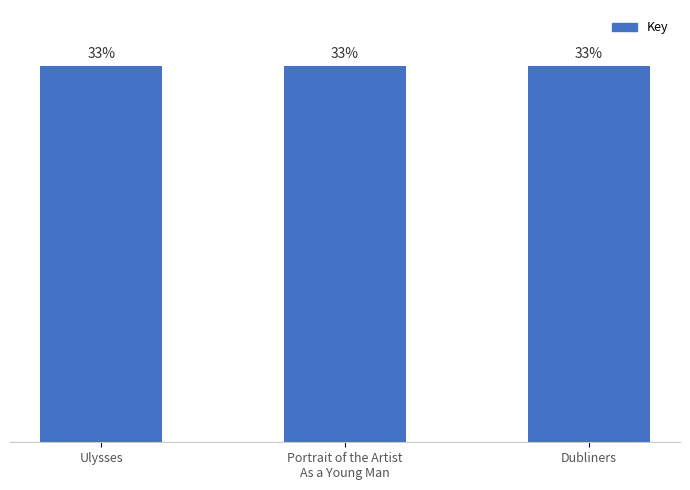

Are the bars horizontal?

No